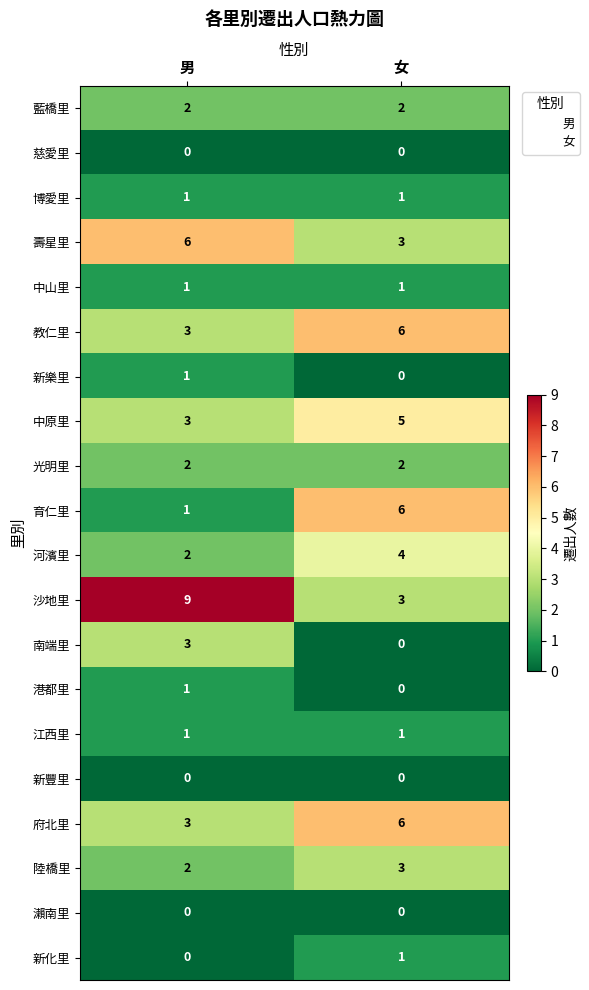

Which series has the largest range (max minus min)?

沙地里